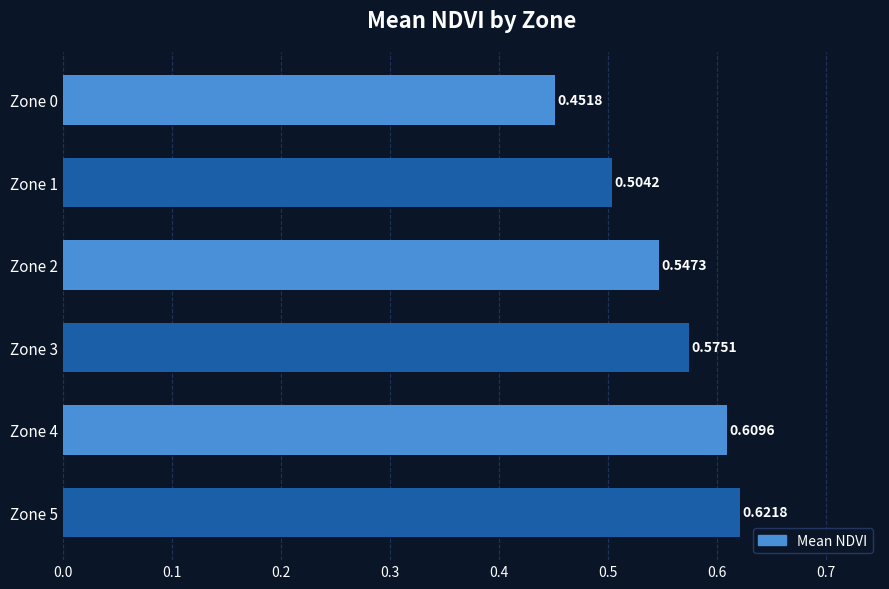

List the labels in order of value, smallest first.

Zone 0, Zone 1, Zone 2, Zone 3, Zone 4, Zone 5